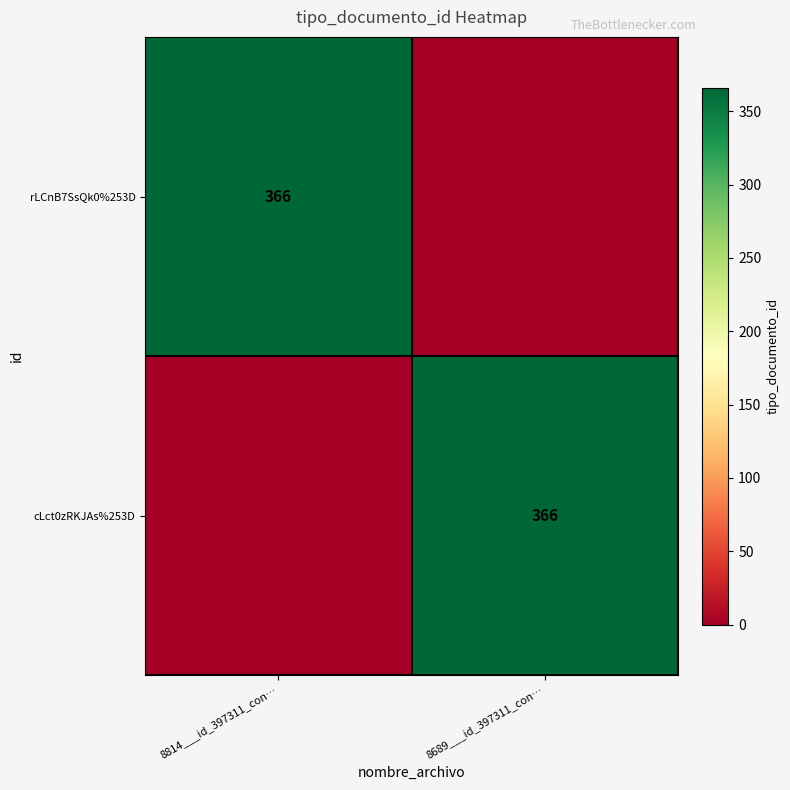

The cLct0zRKJAs%253D series shows 366 at 8689___id_397311_con…. True or false?

True